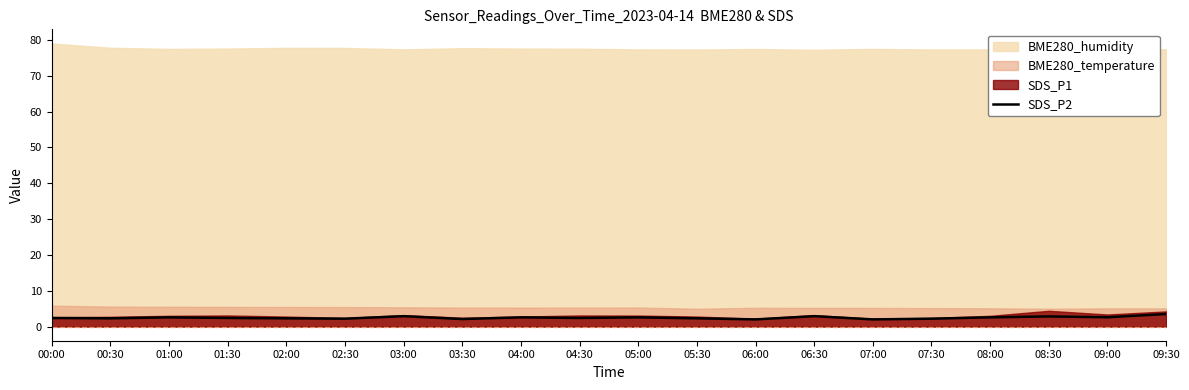

What position from the left is 01:30?

4